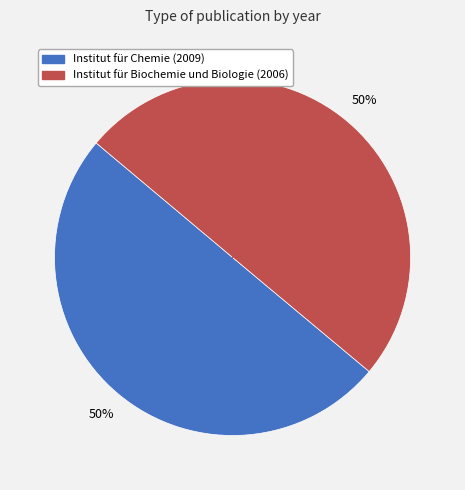

True or false: Institut für Chemie (2009) accounts for 35% of the total.

False